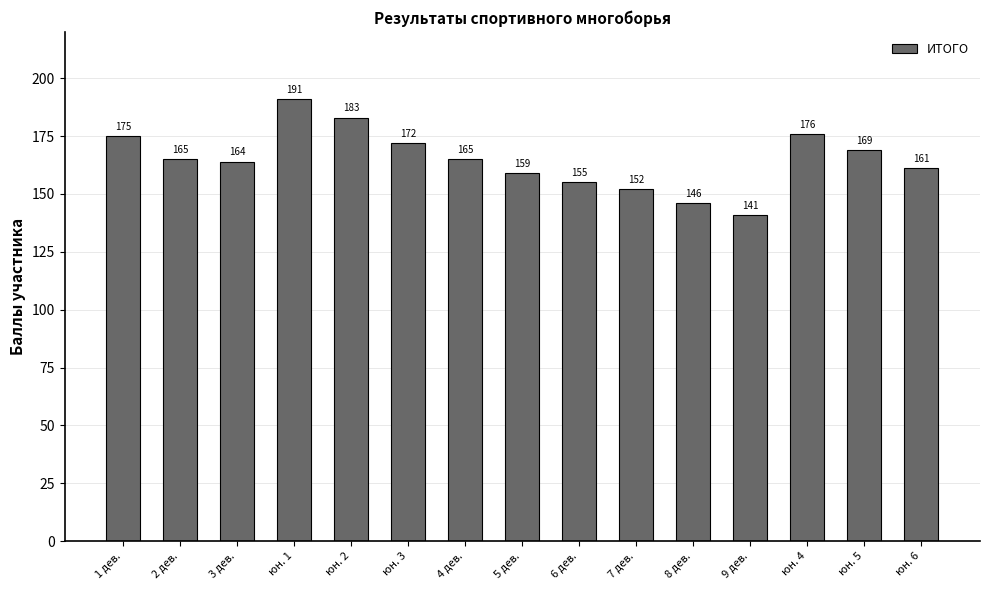

Reading left to right, list all the values displayed in this chart.

175	165	164	191	183	172	165	159	155	152	146	141	176	169	161